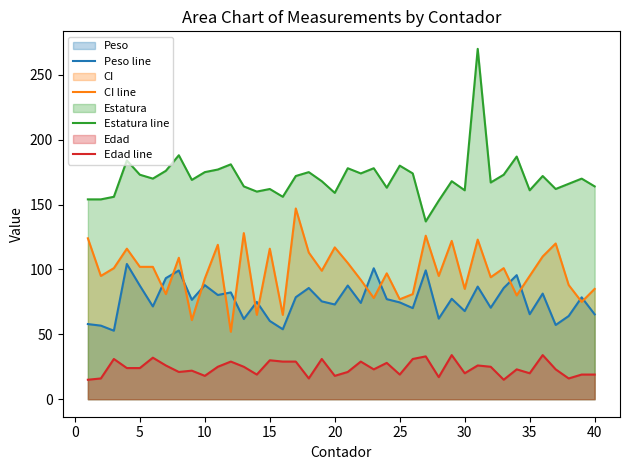

What is the total value across all series at 25?

350.6